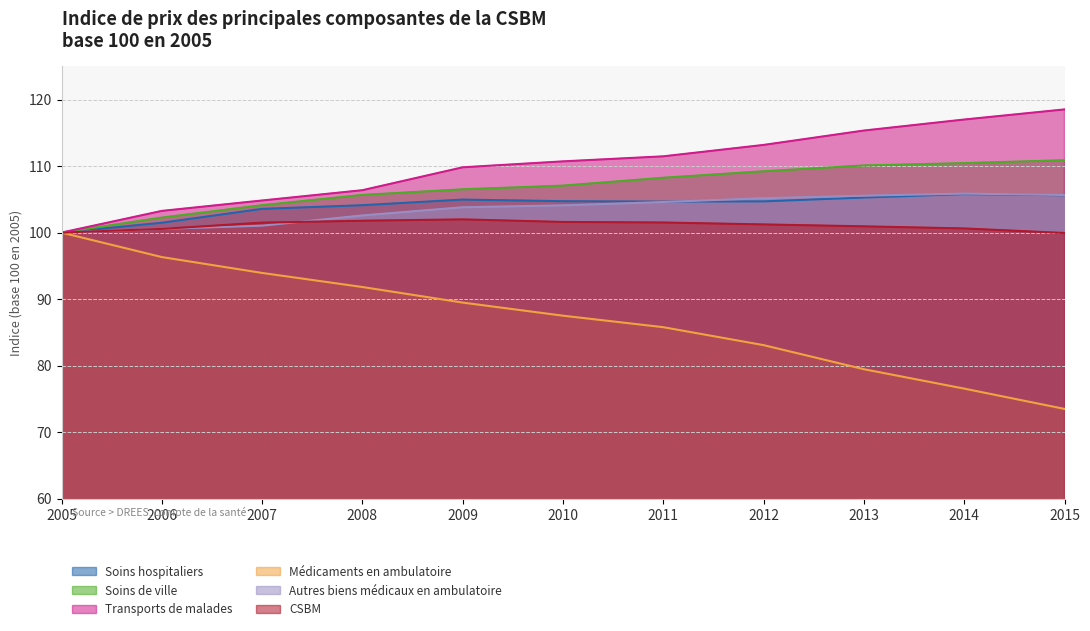

What is the value of the Soins hospitaliers point at the 3rd from the left?

103.6